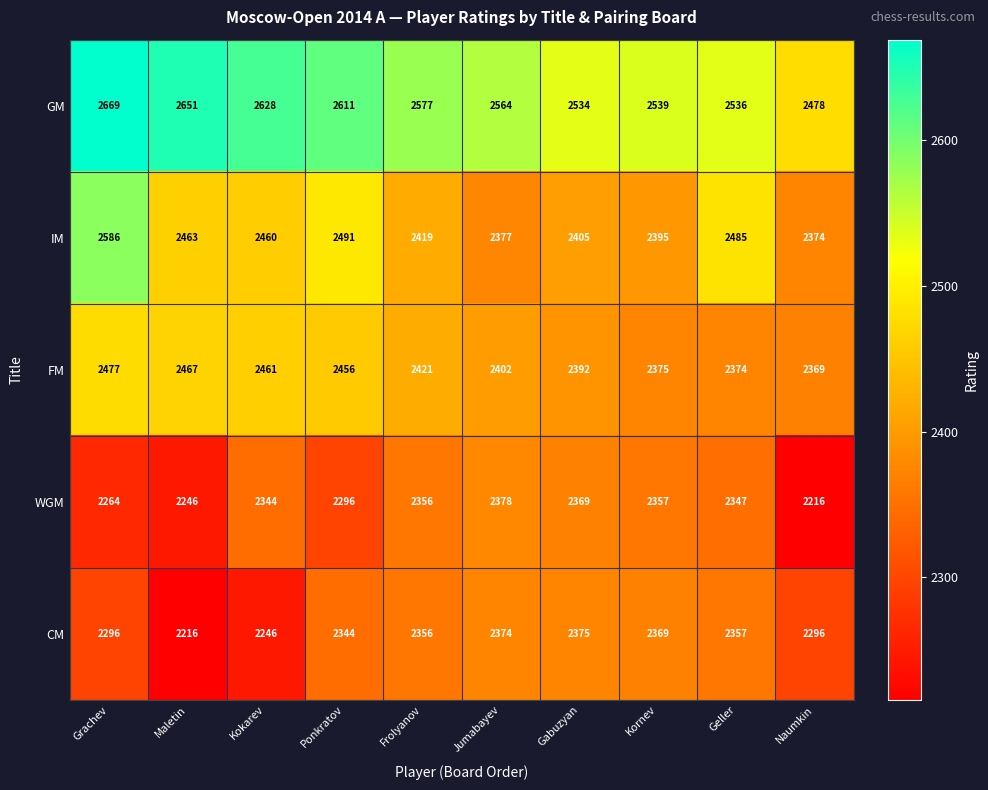

Rank the categories by GM value from highest to lowest.

Grachev, Maletin, Kokarev, Ponkratov, Frolyanov, Jumabayev, Kornev, Geller, Gabuzyan, Naumkin